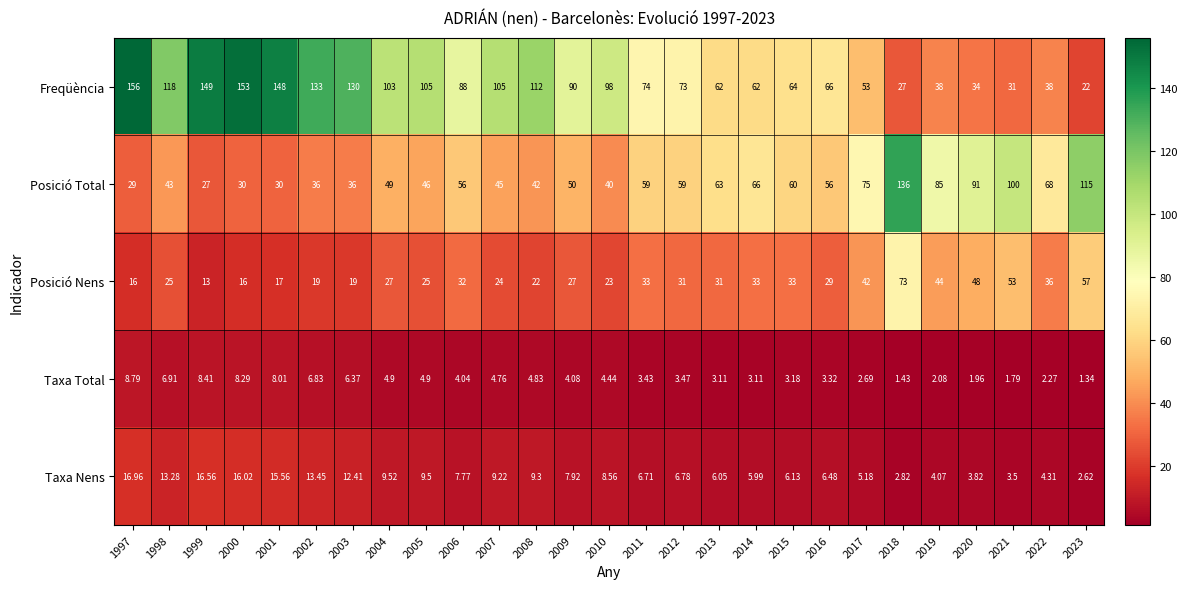

At 2016, list the series in order from smallest to largest.

Taxa Total, Taxa Nens, Posició Nens, Posició Total, Freqüència